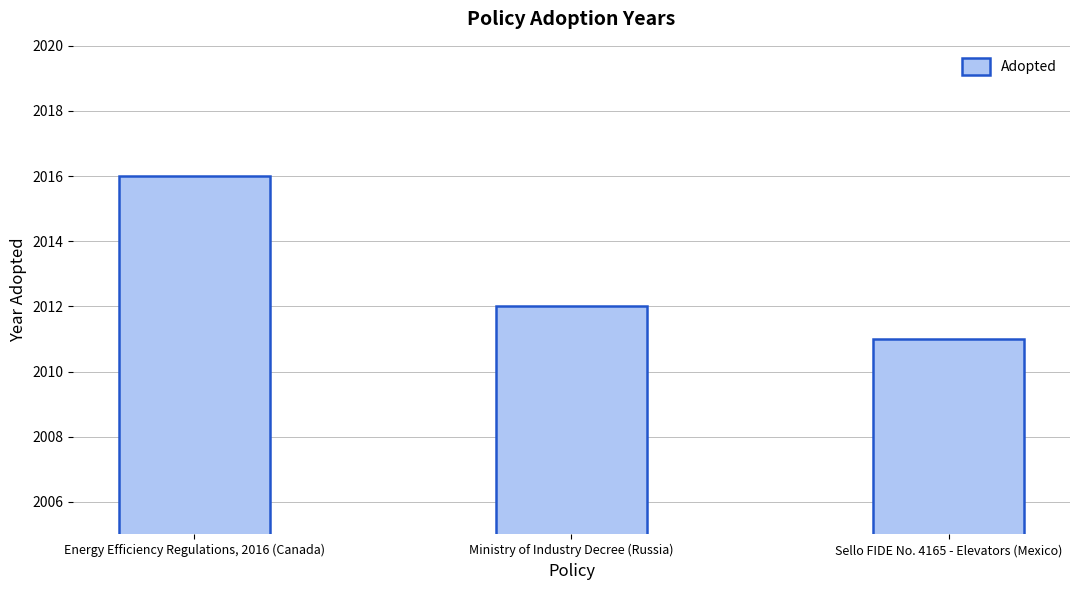

What is the sum of the values at Sello FIDE No. 4165 - Elevators (Mexico) and Energy Efficiency Regulations, 2016 (Canada)?

4027